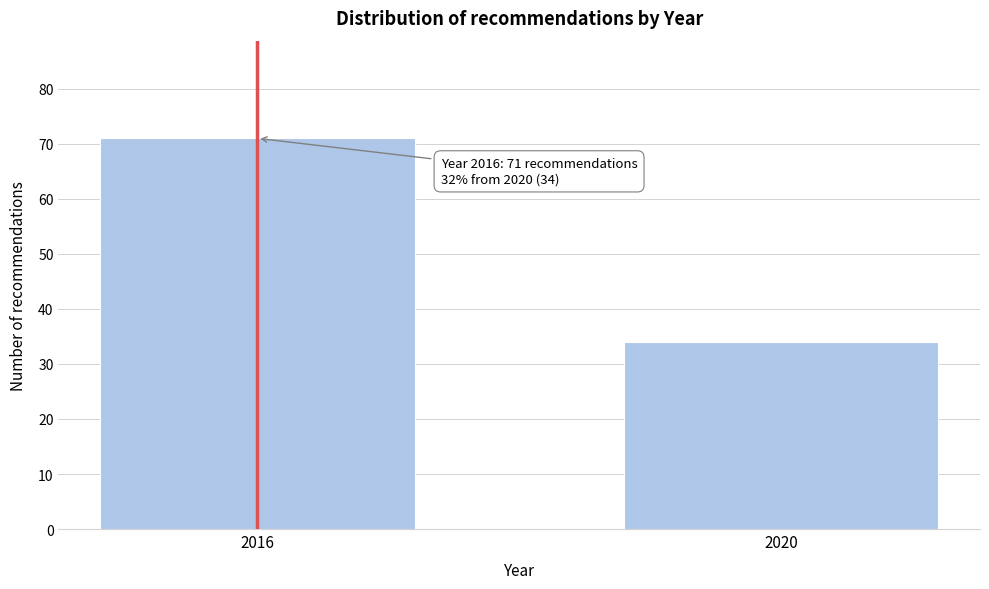

Reading left to right, what are all the values shown in this chart?

2016=71	2020=34